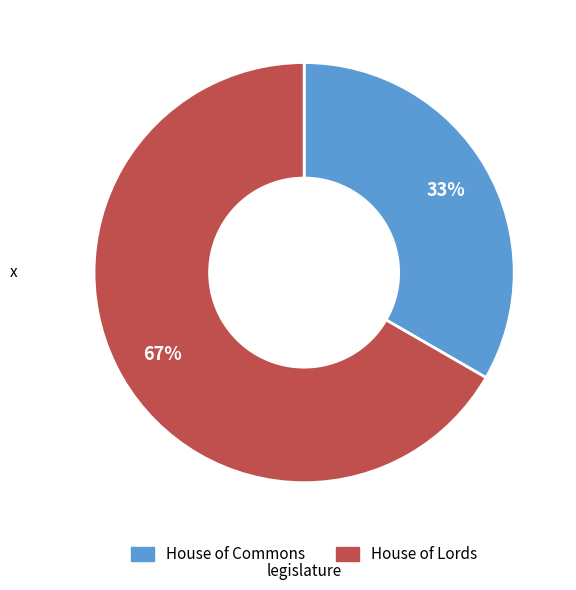

Is it true that House of Lords is 78% of the pie?

False